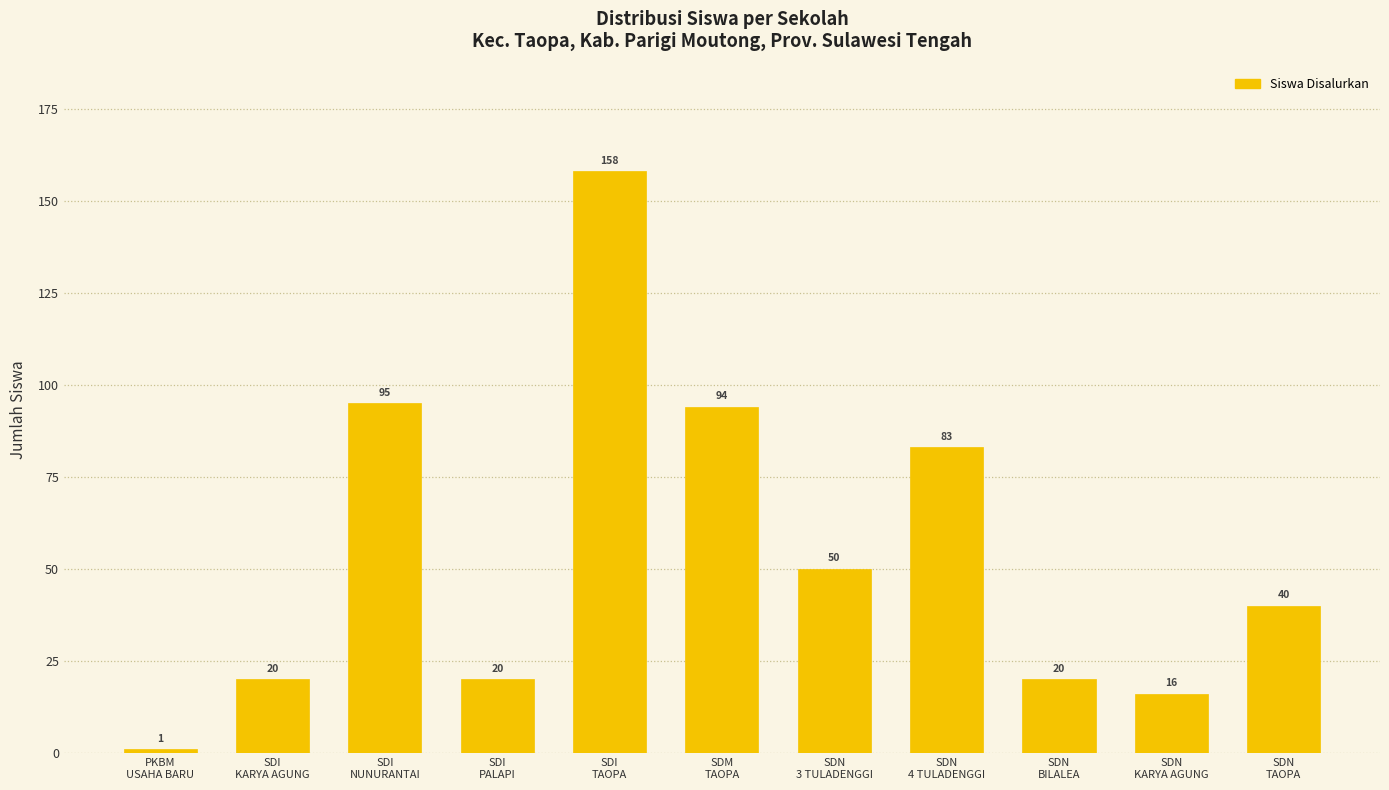

How many bars are there in total?

11